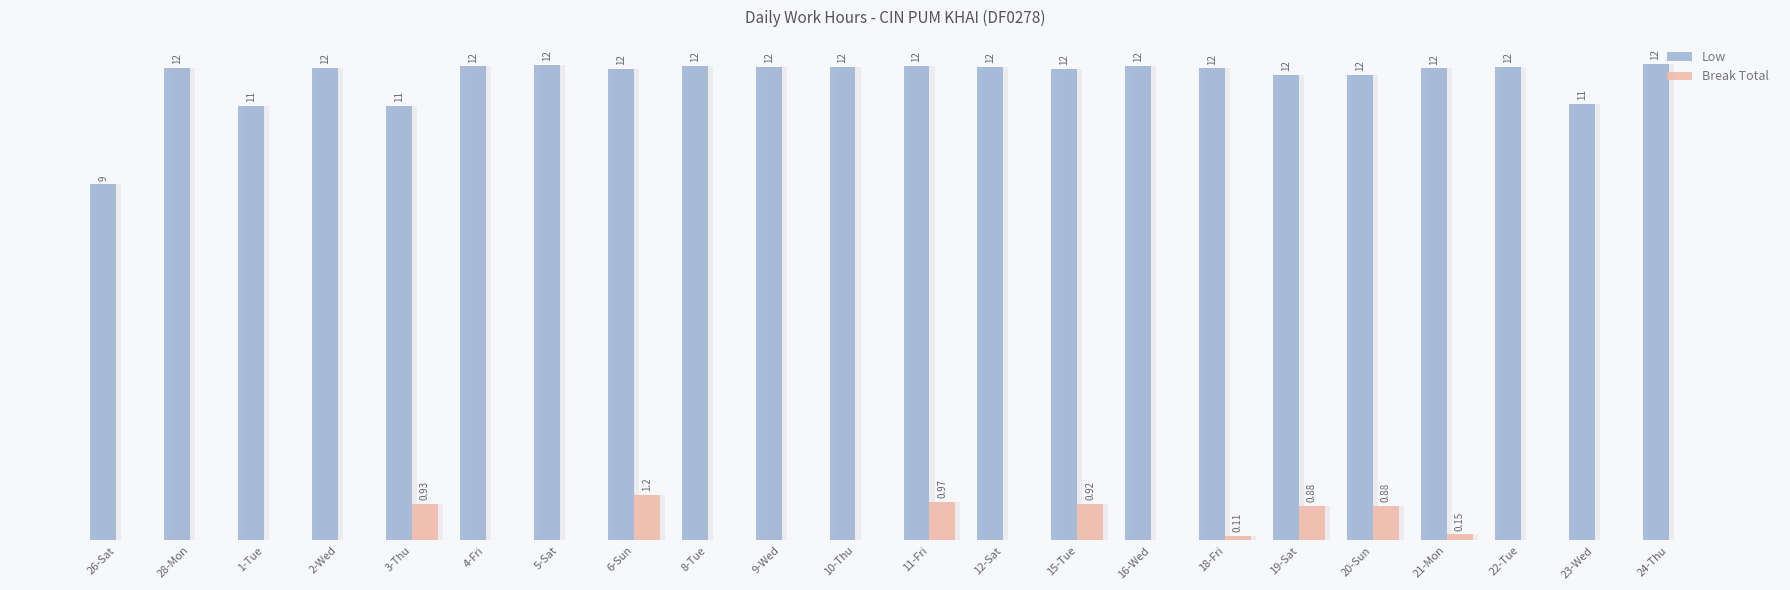

The Low series shows 7.0 at 16-Wed. True or false?

False